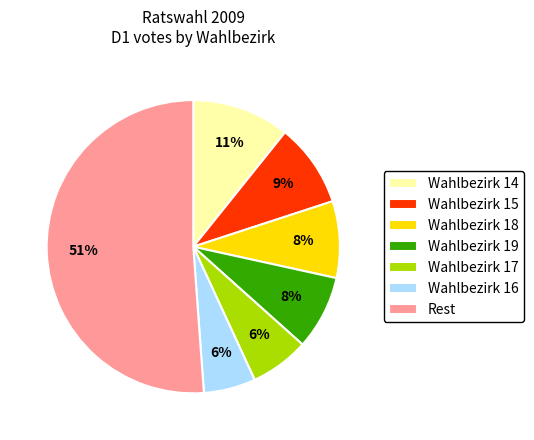

Do Wahlbezirk 17 and Rest together represent more than half of the pie?

Yes